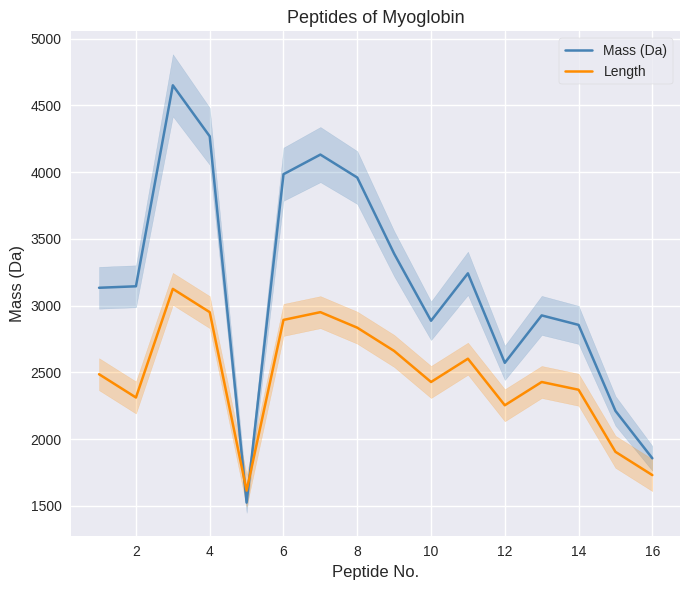

How many data points does each series have?

16